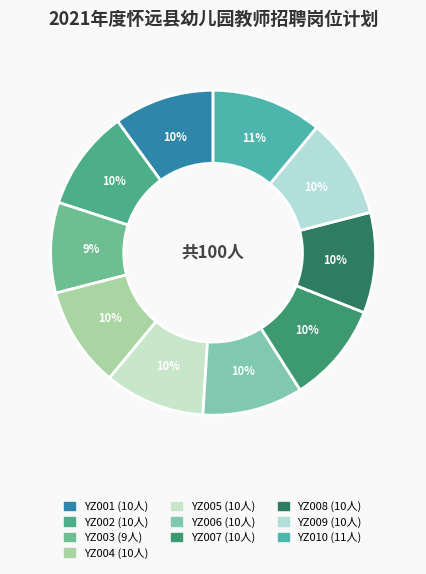

What portion of the pie excludes YZ009?

90.0%